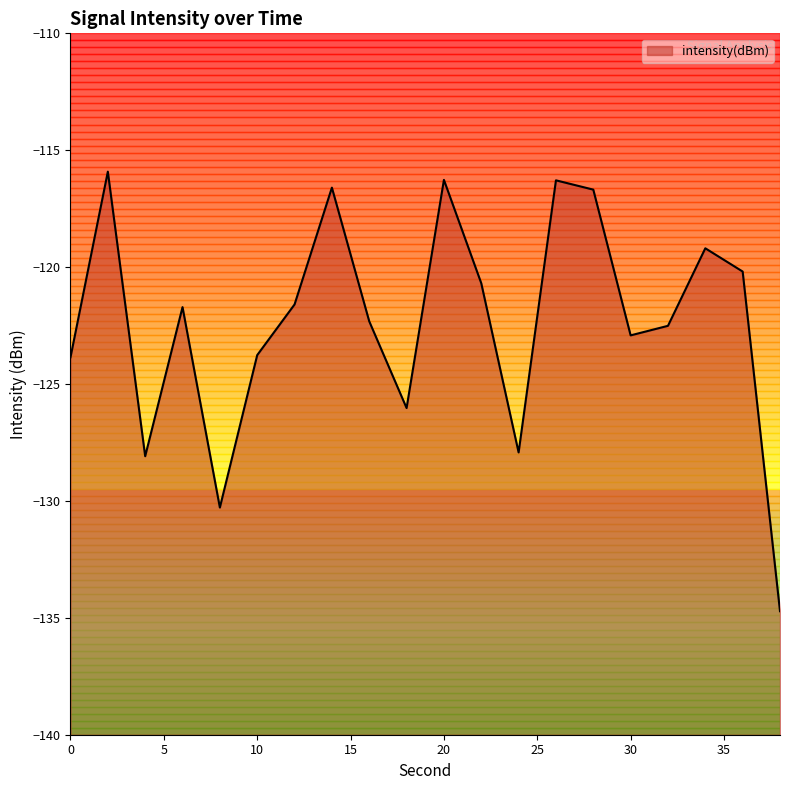

How many series are shown in this chart?

1